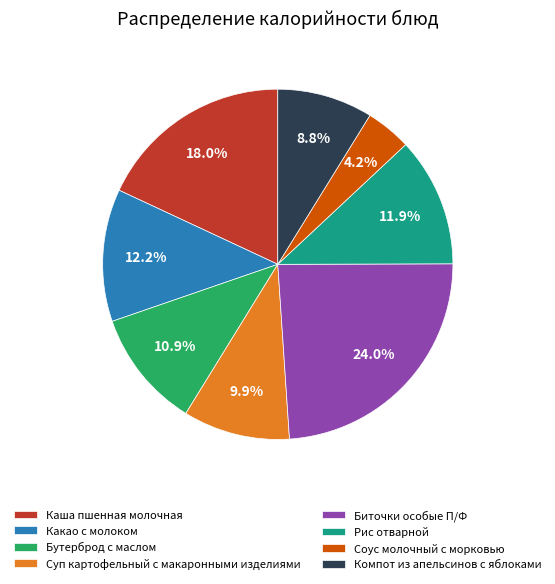

To the nearest percent, what portion does Биточки особые П/Ф represent?

24%